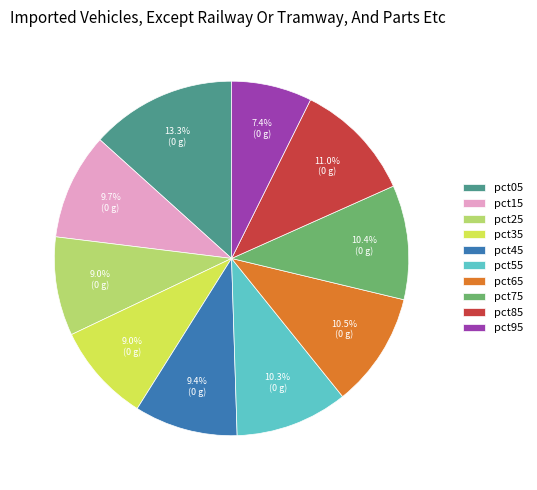

Between pct55 and pct85, which is larger?

pct85